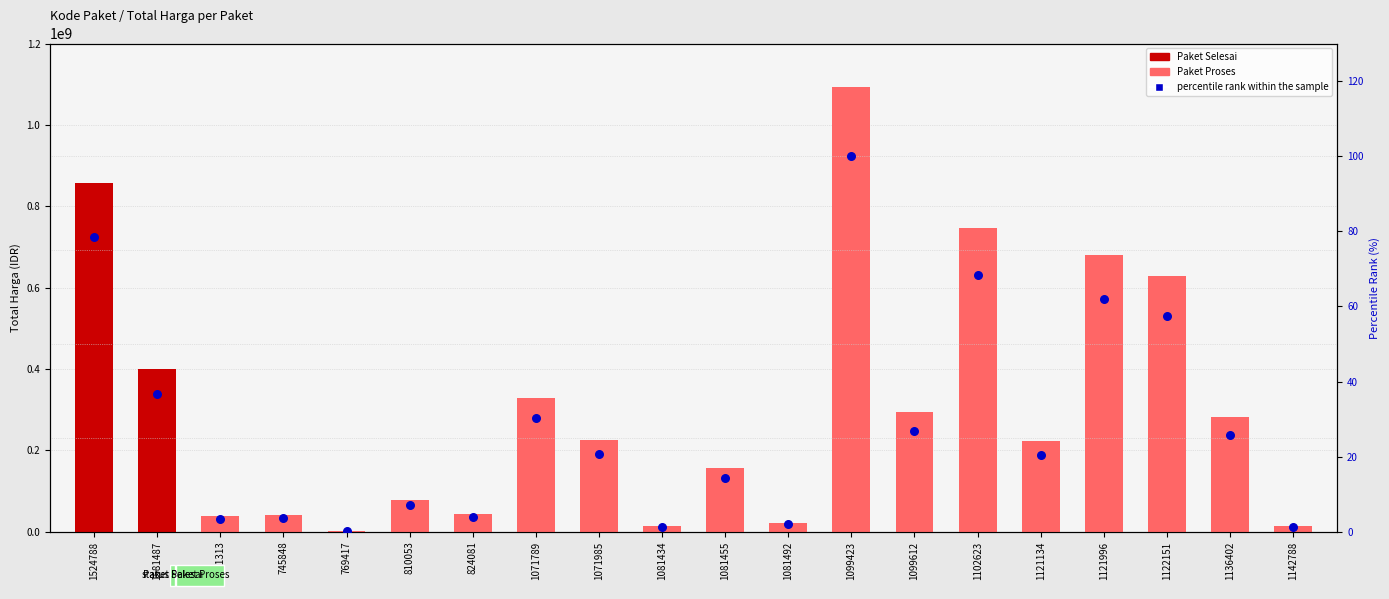

What is the change in value from 1121134 to 1142788?

-19.3